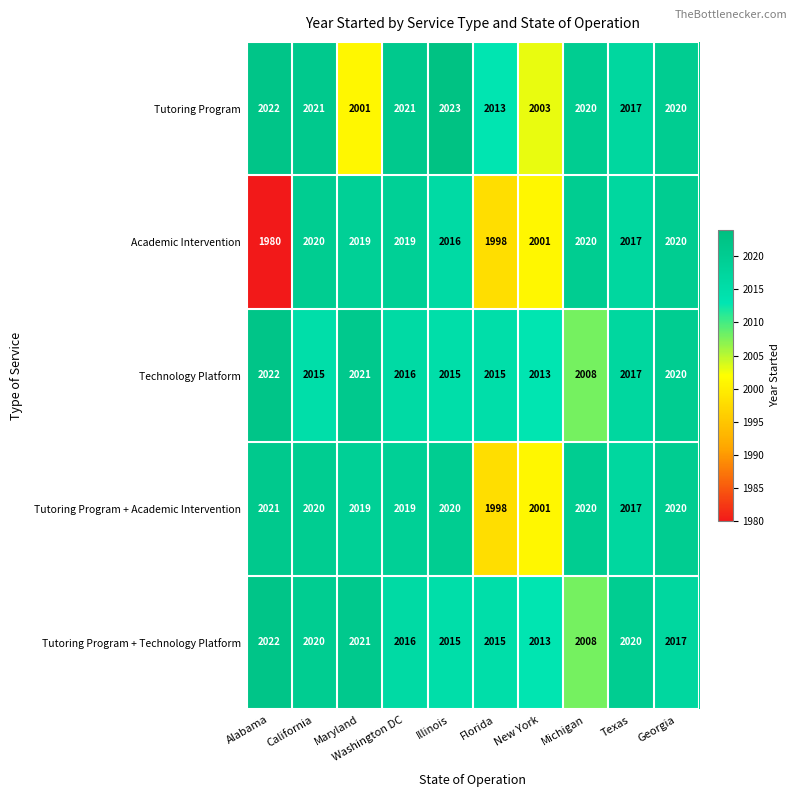

At which label does Tutoring Program + Academic Intervention first exceed 2020?

Alabama